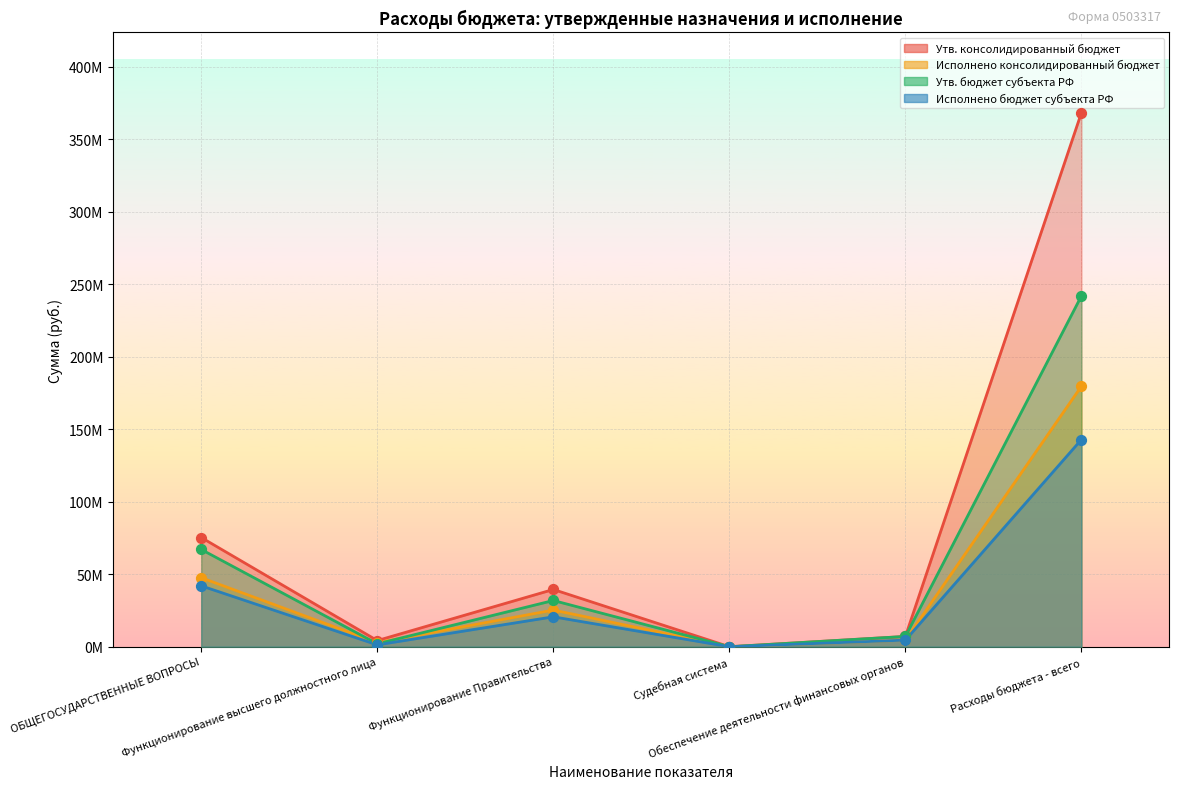

At how many categories does at least one series exceed 360313058?

1